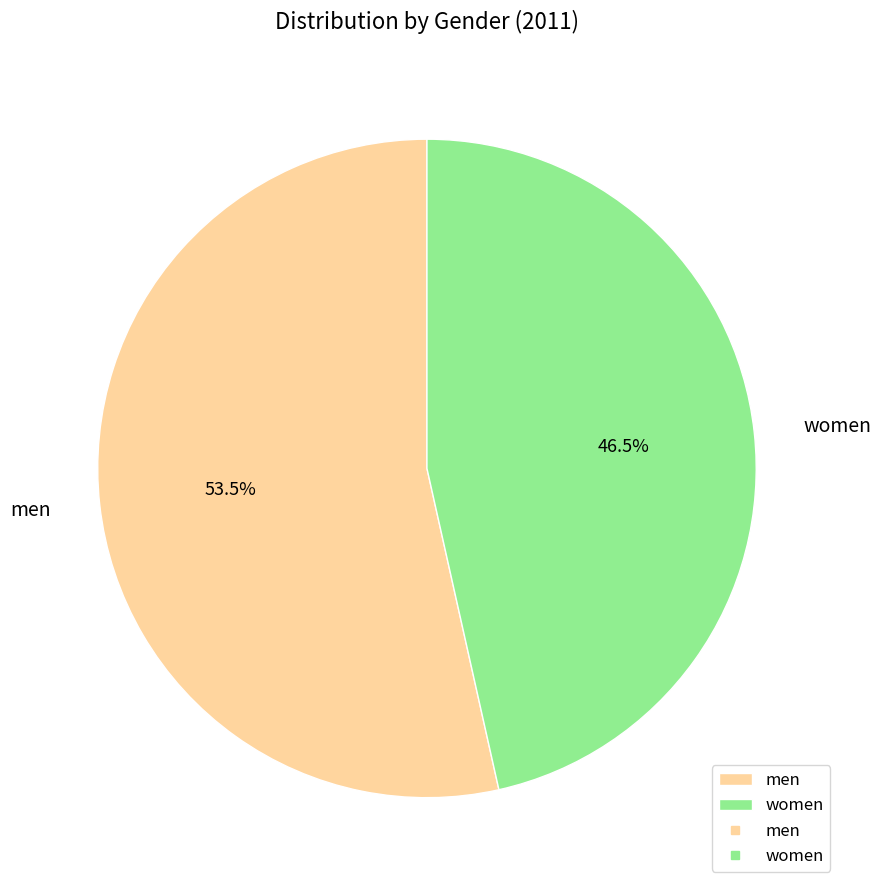

Rank the categories by value from highest to lowest.

men, women